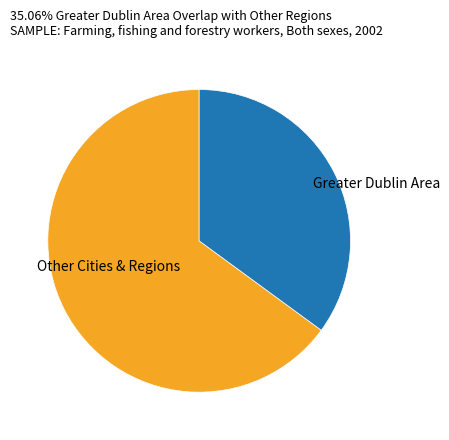

Combined, do Greater Dublin Area and Other Cities & Regions account for over 50%?

Yes